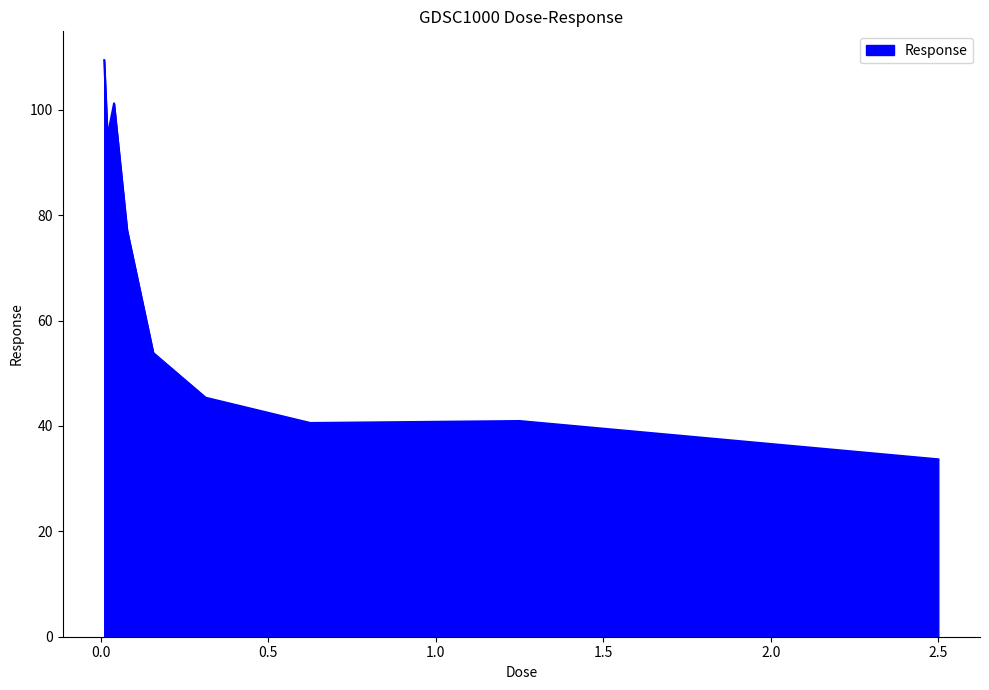

What is the difference between the maximum and second lowest values?

68.9